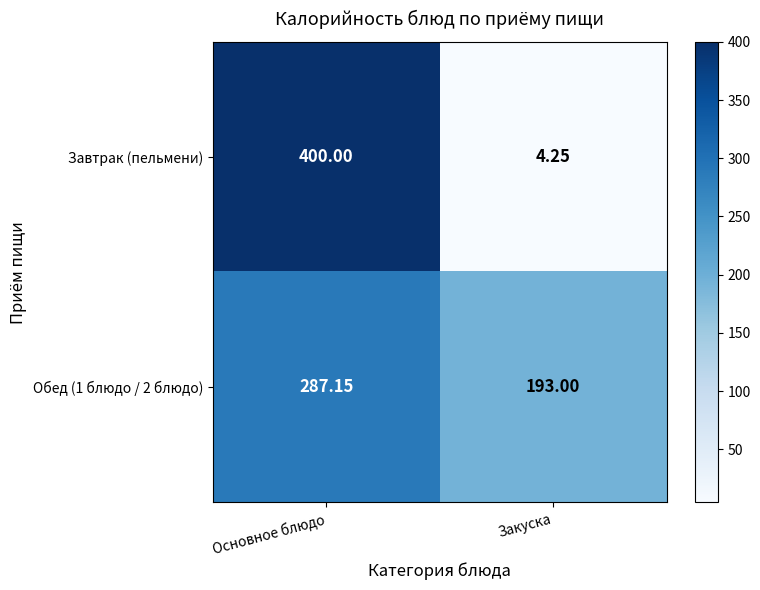

Which series has the largest range (max minus min)?

Завтрак (пельмени)